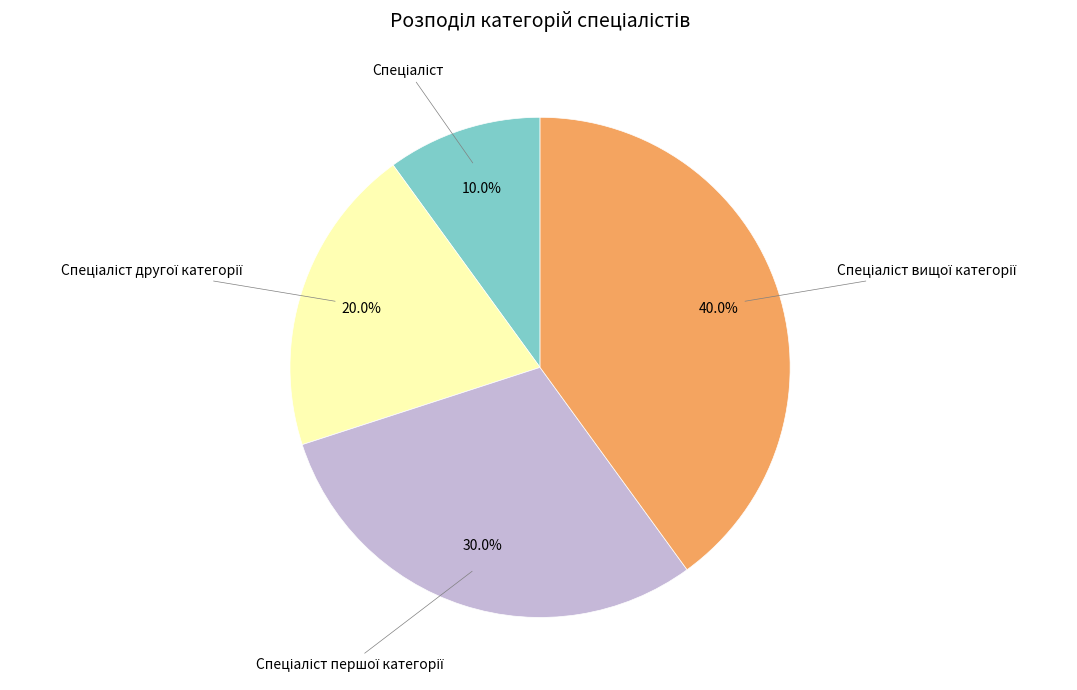

Does any single category account for the majority?

No